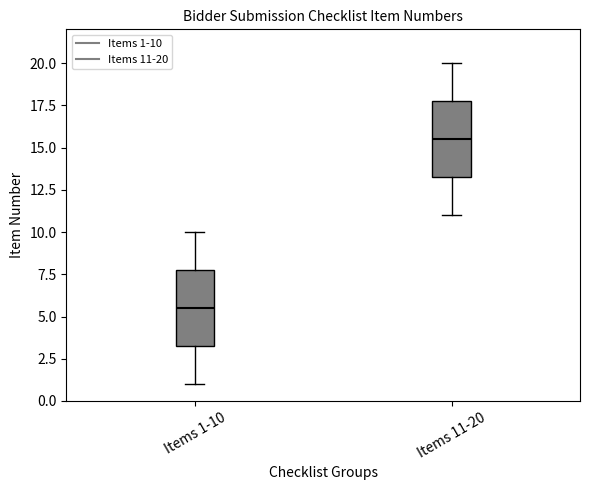

Where is the upper edge of the box for Items 11-20 on the y-axis? The values are not printed on the chart, so give them approximately, as read against the axis.

18.0